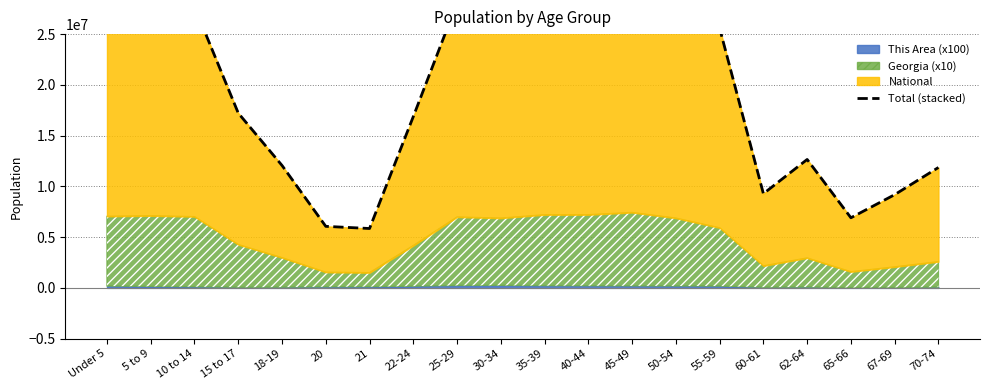

What is the minimum value shown in the chart?

5849704